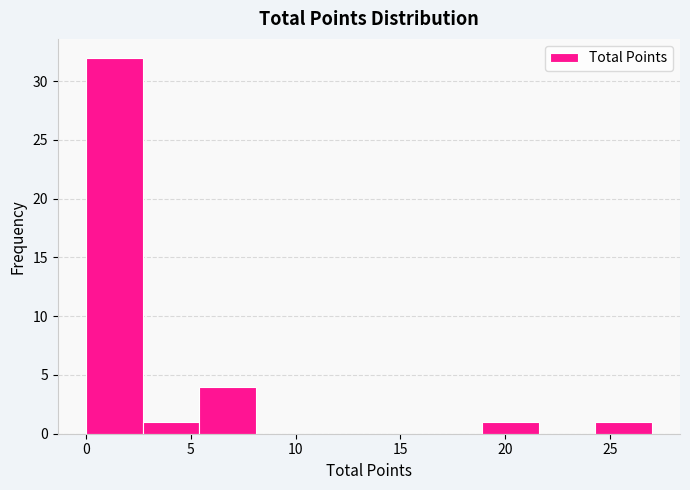

What is the height of the bar covering 24.3 to 27.0 on the x-axis? Neither the bar edges nor the heights are printed on the chart, so give them approximately, as read against the axes.

1